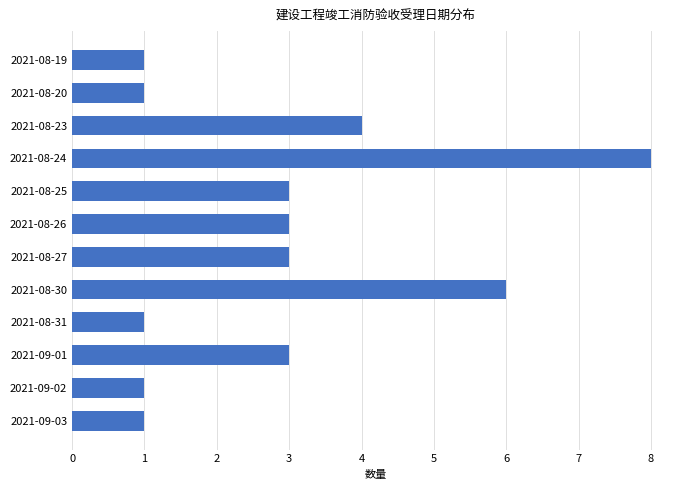

The value at 2021-08-31 is 1. True or false?

True